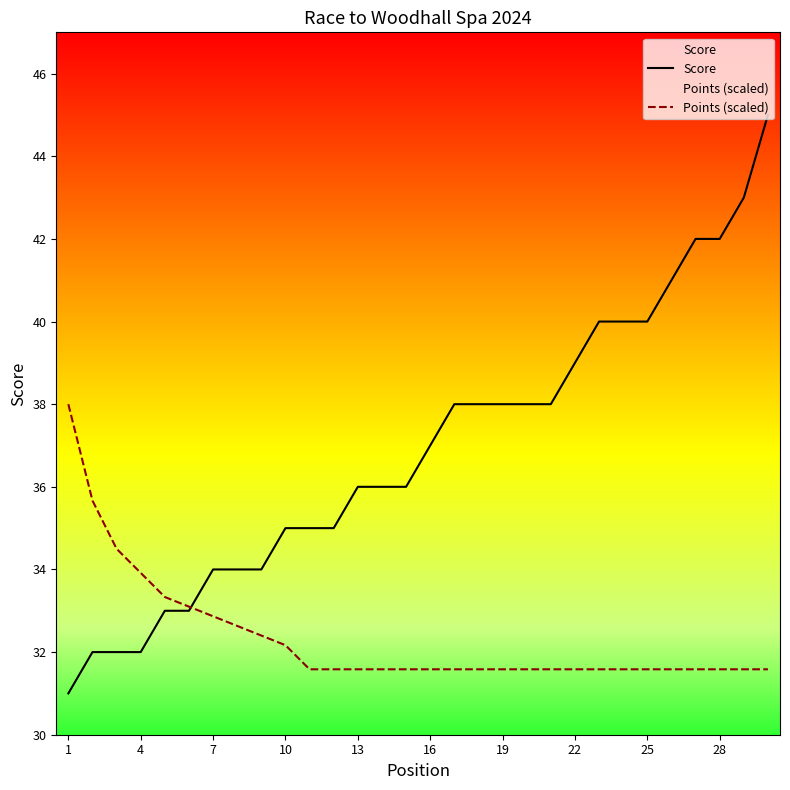

What is the maximum value for Score?

45.0